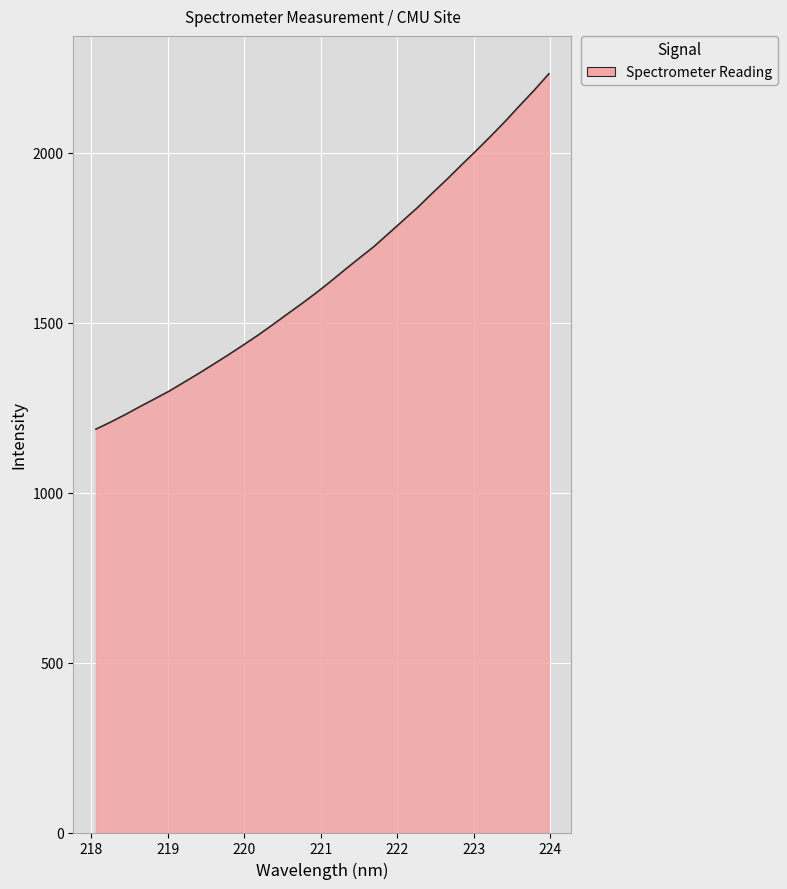

What is the smallest value displayed?

1187.1